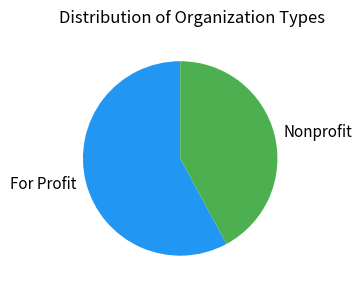

Which has a higher value, Nonprofit or For Profit?

For Profit